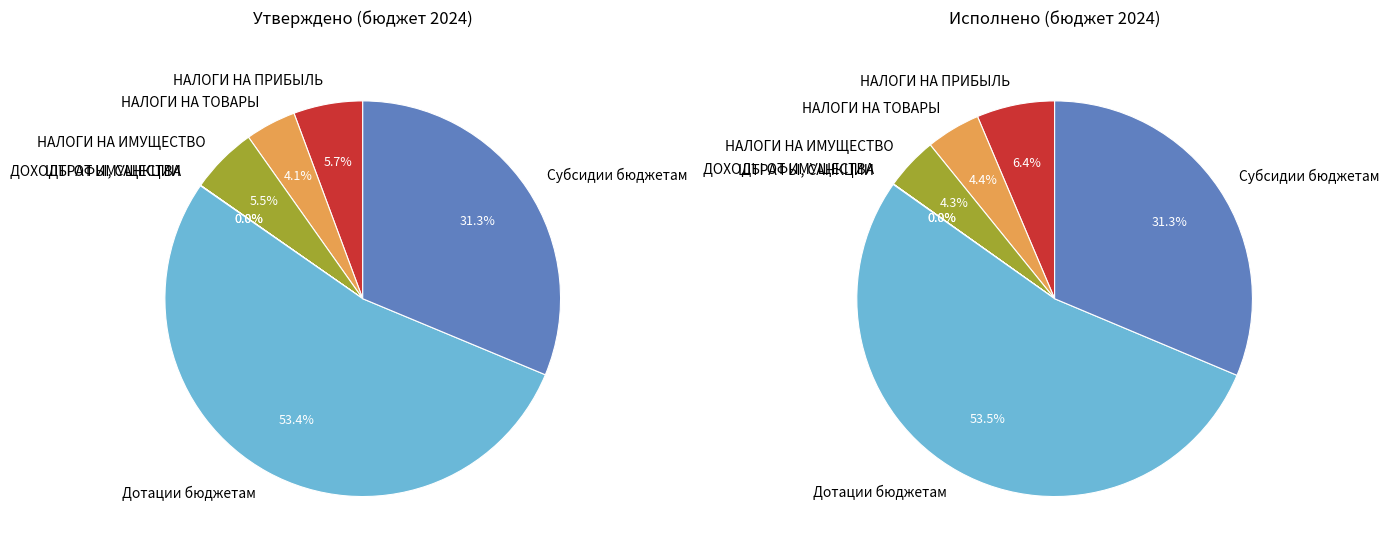

Combined, do ДОХОДЫ ОТ ИМУЩЕСТВА and НАЛОГИ НА ИМУЩЕСТВО account for over 50%?

No